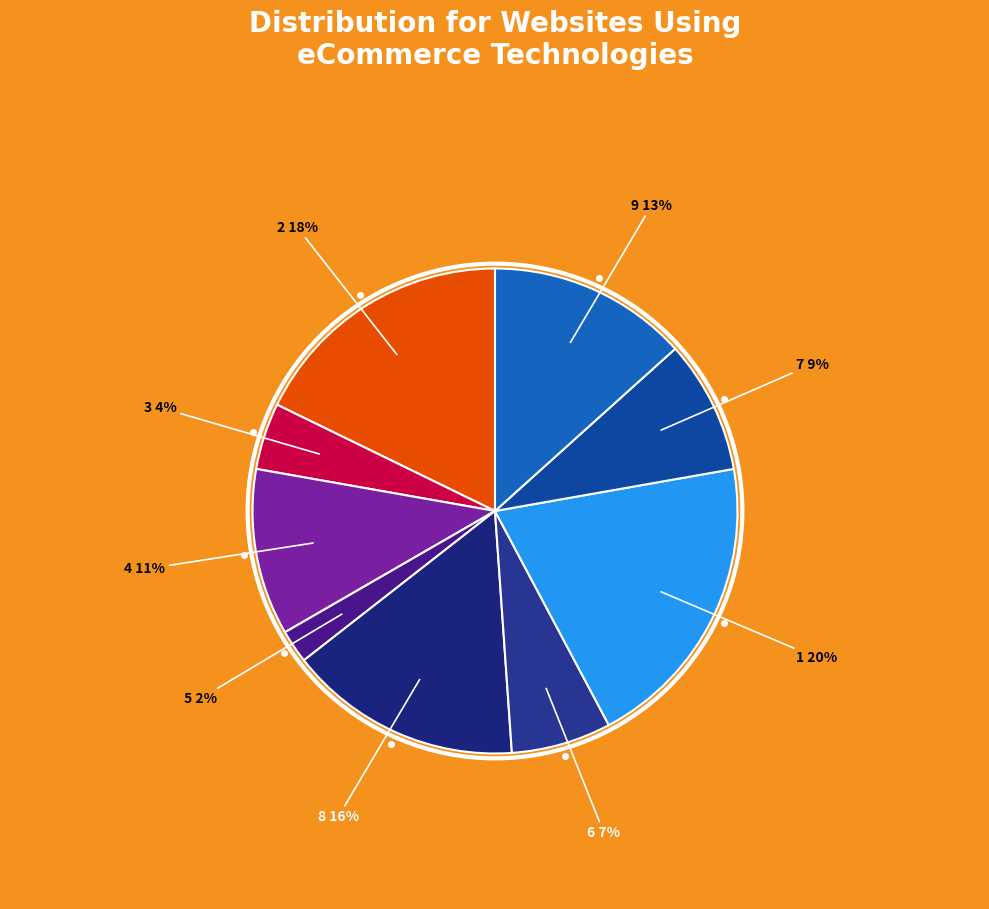

How many segments does this pie chart have?

9